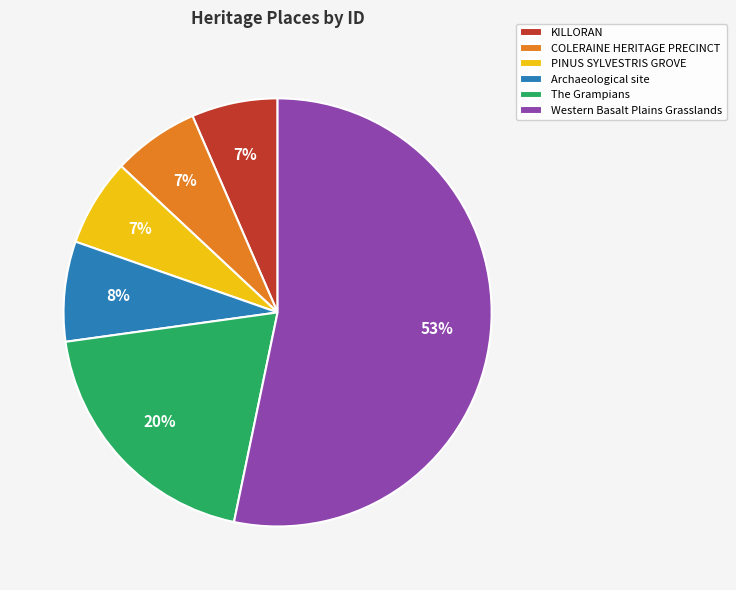

To the nearest percent, what percentage of the pie is The Grampians?

20%